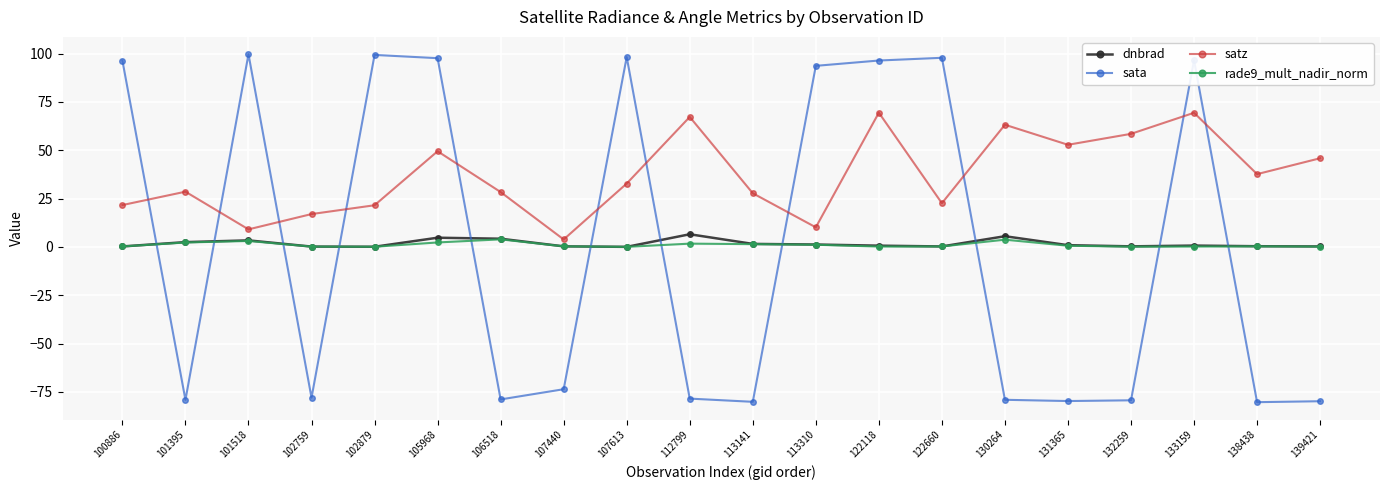

What is the sum of the satz values at 107613 and 122660?

55.4